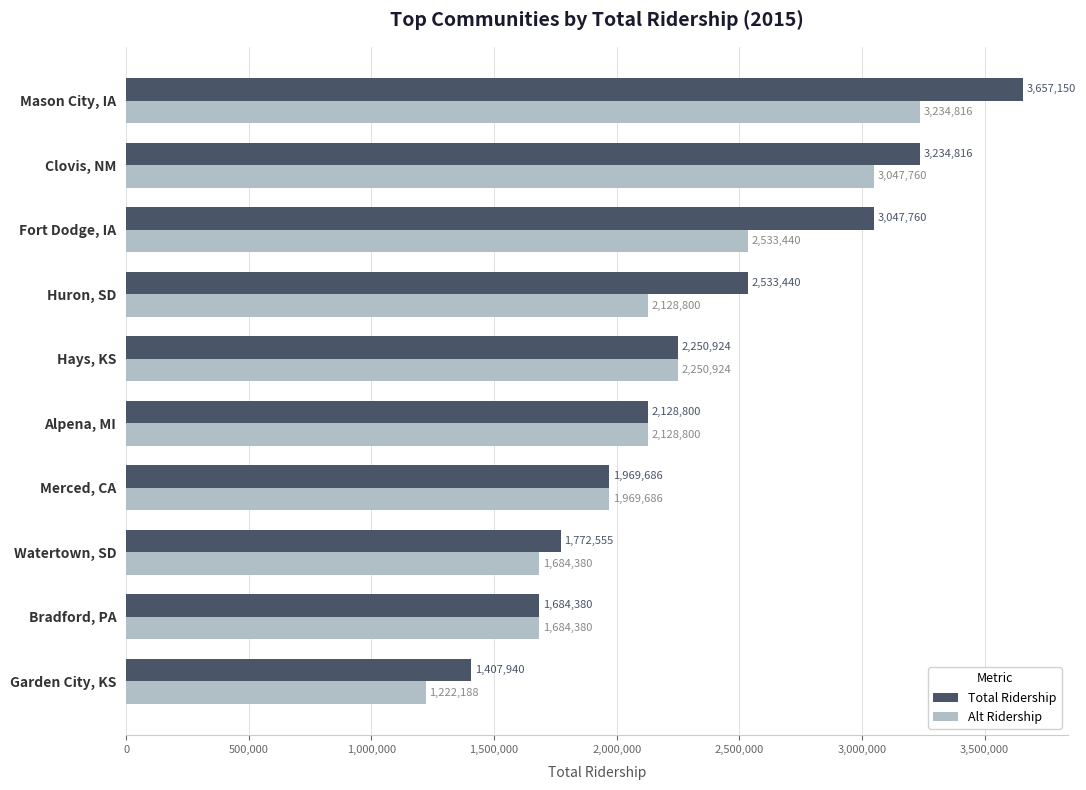

At how many categories does at least one series exceed 2769654?

3